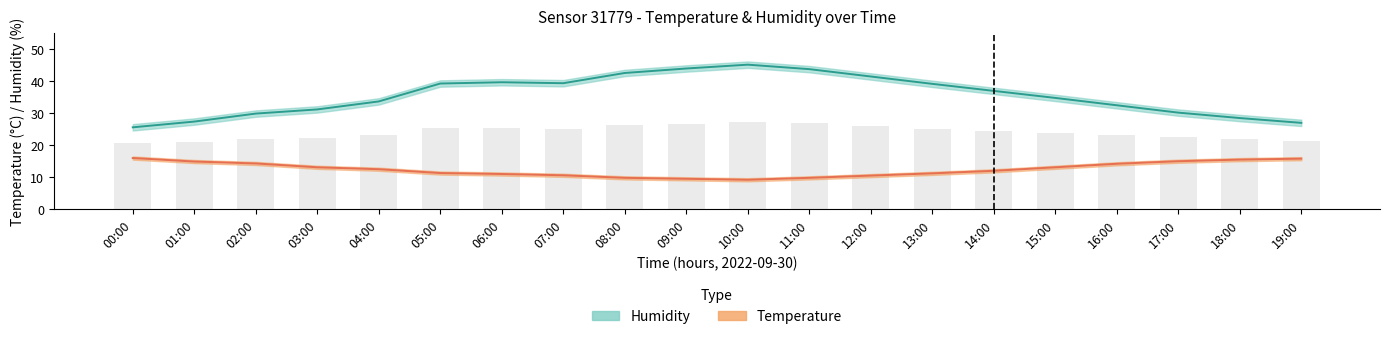

Reading left to right, extract all data points from this chart.

Humidity: 25.6	27.4	29.9	31.2	33.7	39.3	39.7	39.4	42.6	44.0	45.2	43.8	41.5	39.2	37.0	34.8	32.5	30.2	28.5	27.0
Temperature: 16.0	14.9	14.3	13.1	12.5	11.3	11.0	10.6	9.8	9.5	9.2	9.8	10.5	11.2	12.0	13.1	14.2	15.0	15.5	15.8